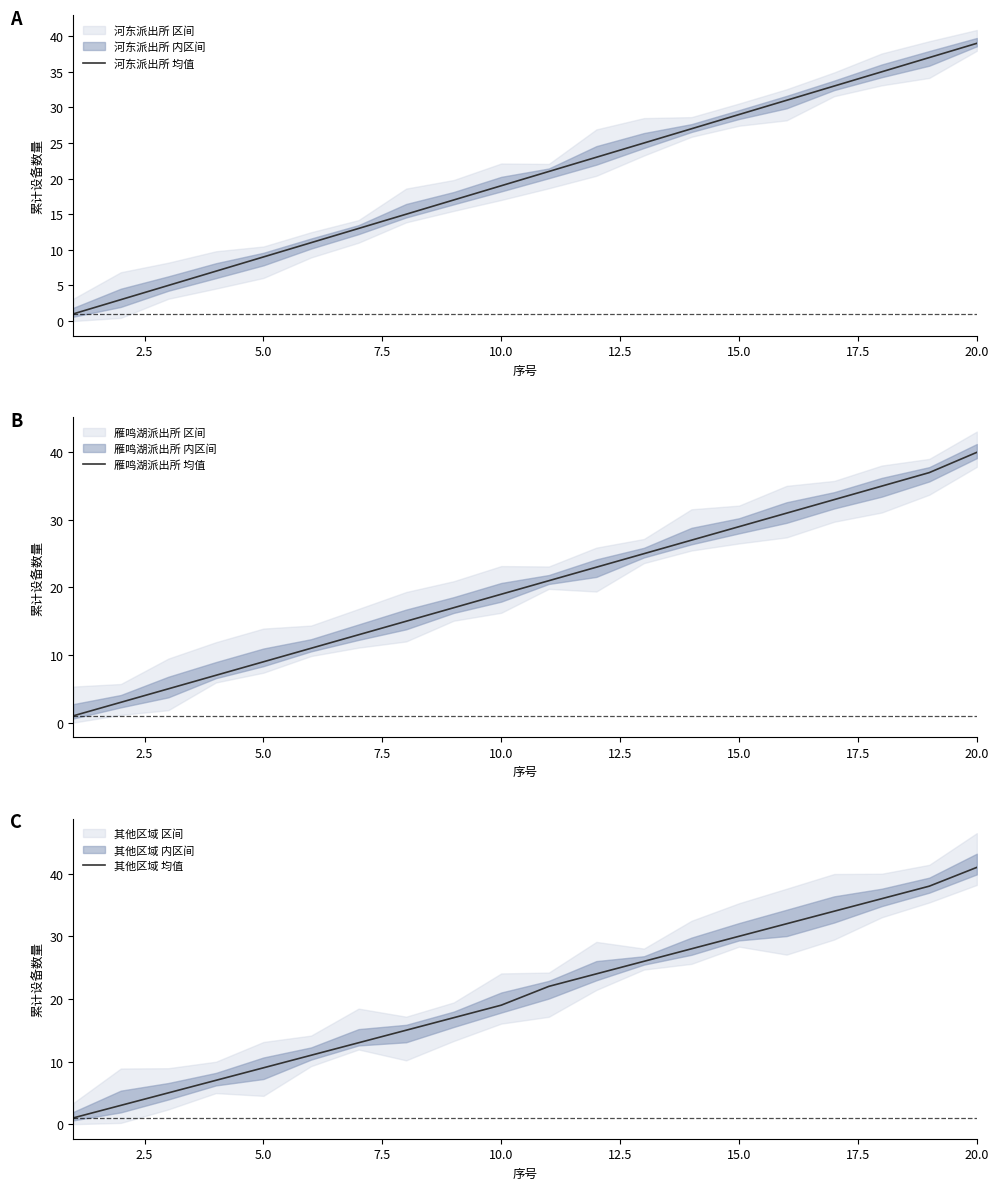

At which label does 河东派出所 均值 reach its peak?

20.0